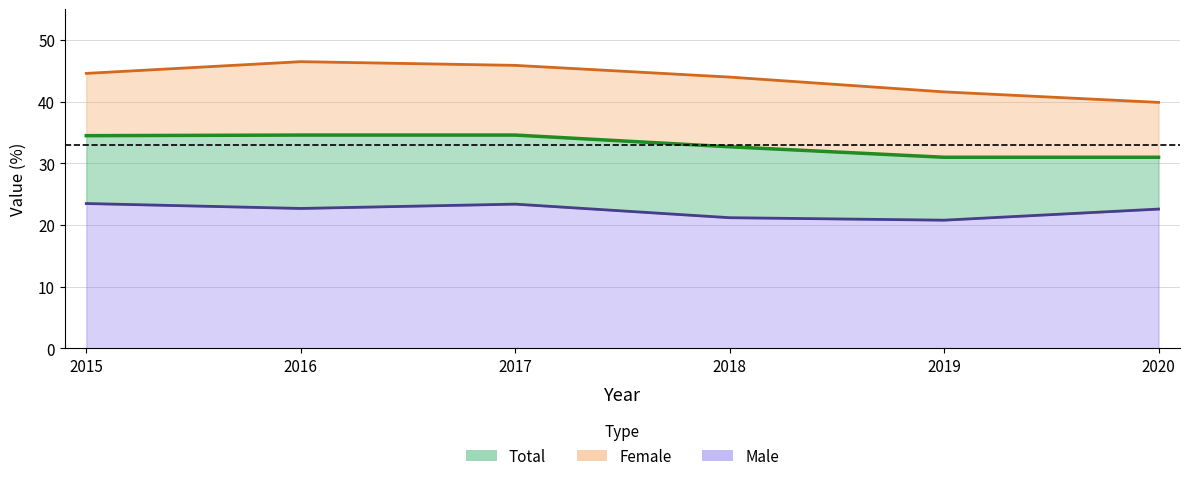

Reading left to right, what are all the values shown in this chart?

Total: 2015=34.5	2016=34.6	2017=34.6	2018=32.7	2019=31.0	2020=31.0
Male: 2015=23.5	2016=22.7	2017=23.4	2018=21.2	2019=20.8	2020=22.6
Female: 2015=44.6	2016=46.5	2017=45.9	2018=44.0	2019=41.6	2020=39.9